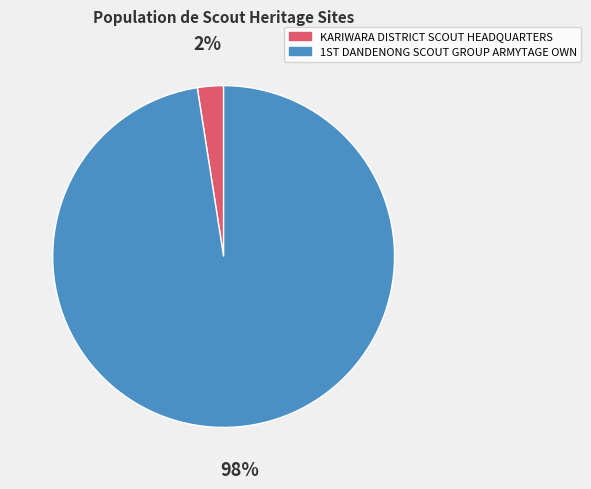

To the nearest percent, what percentage of the pie is KARIWARA DISTRICT SCOUT HEADQUARTERS?

2%